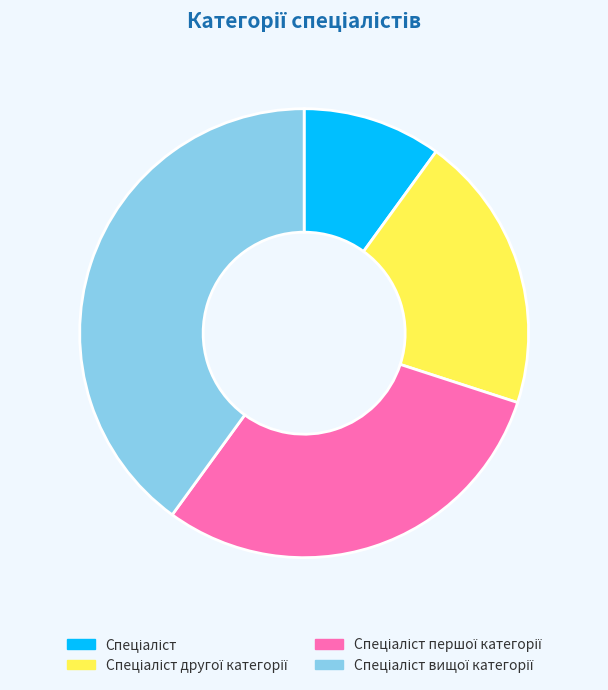

Is there a majority slice in this chart?

No